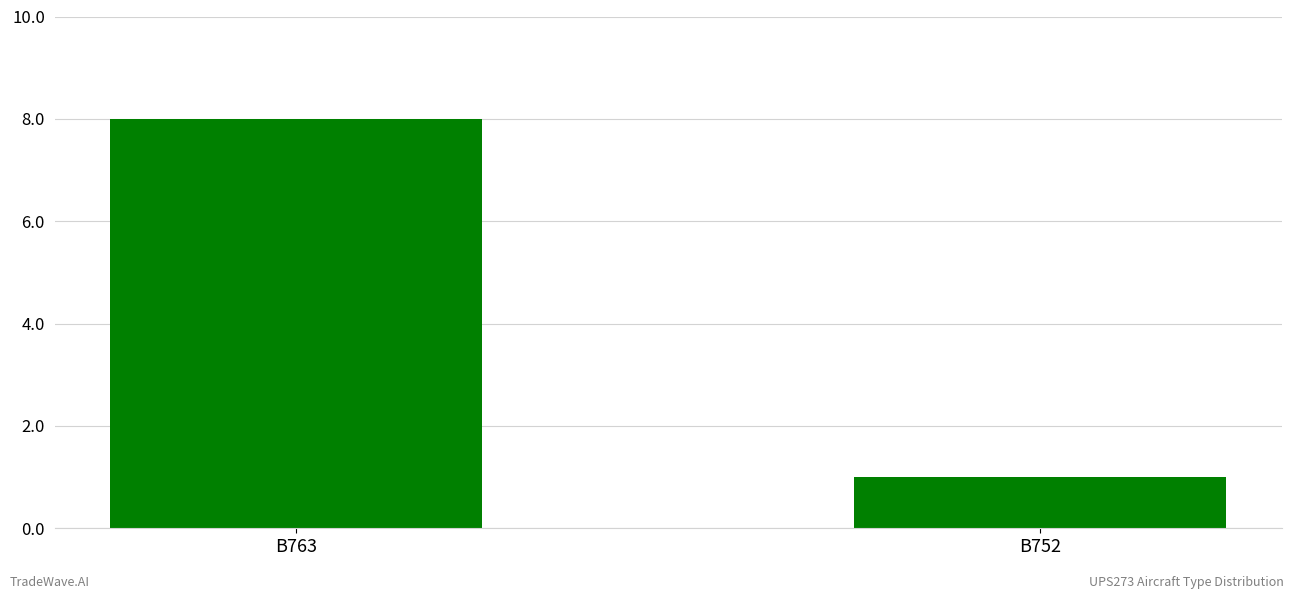

Which category has the highest value across all series?

B763